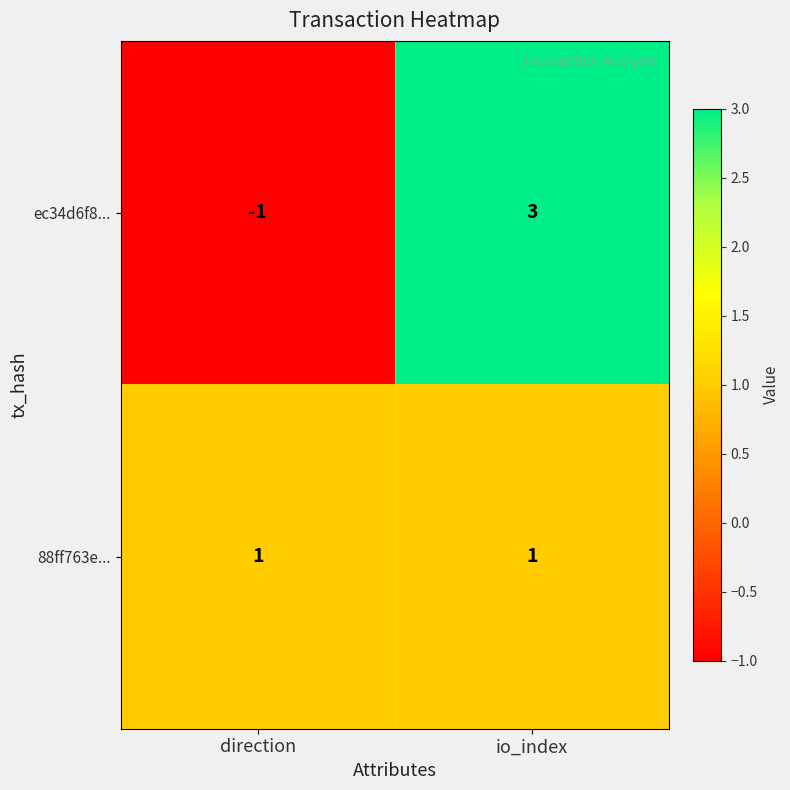

What is the smallest value displayed?

-1